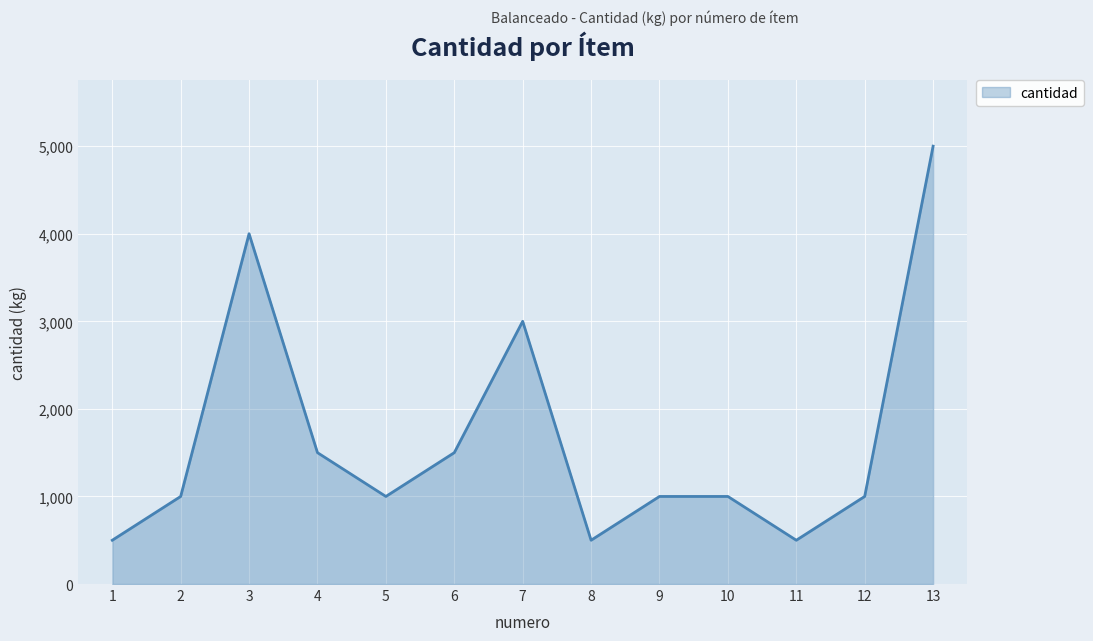

What is the maximum value shown in the chart?

5000